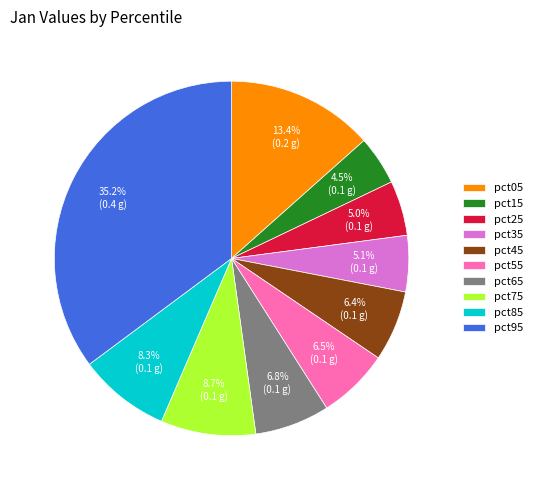

To the nearest percent, what portion does pct05 represent?

13%